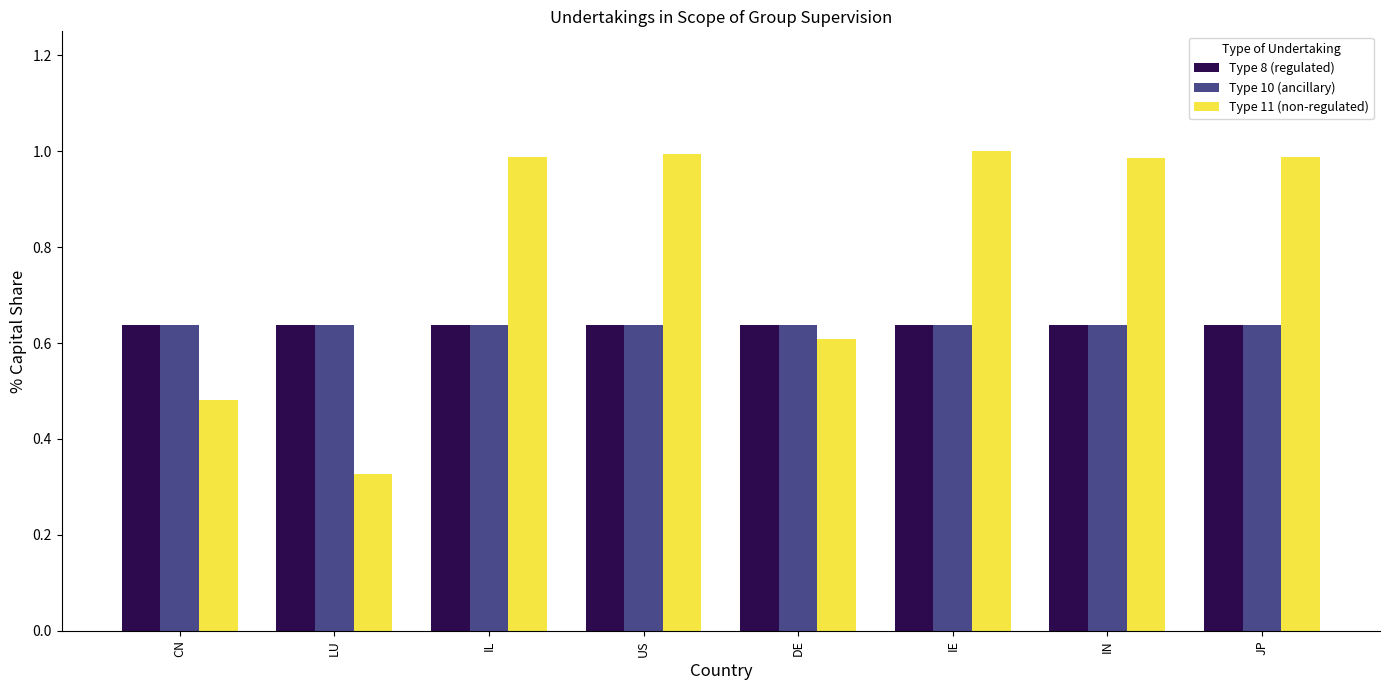

Which series has the widest spread of values?

Type 11 (non-regulated)